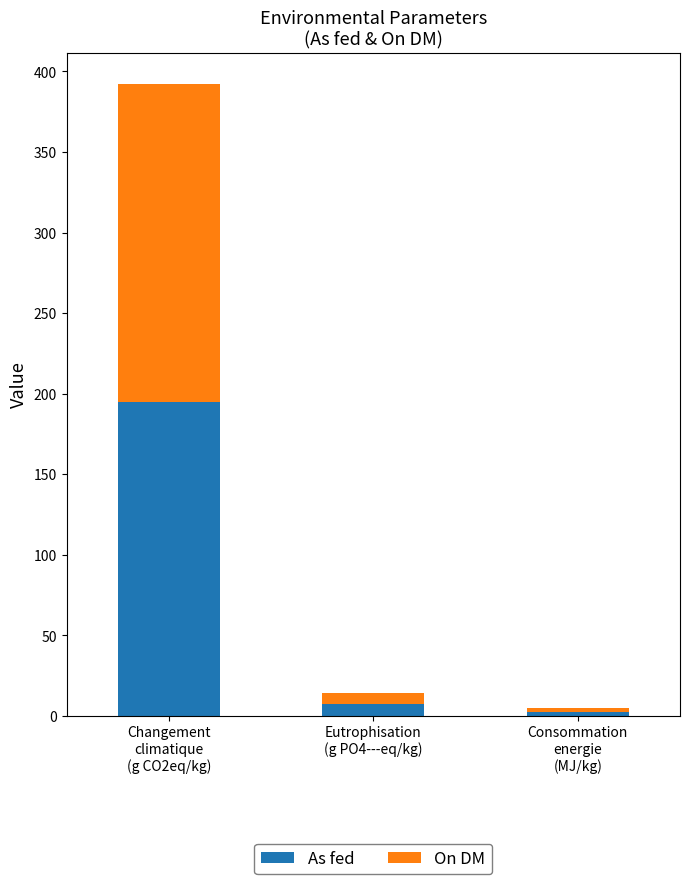

Reading left to right, what are the values for As fed?

195.0	7.2	2.4